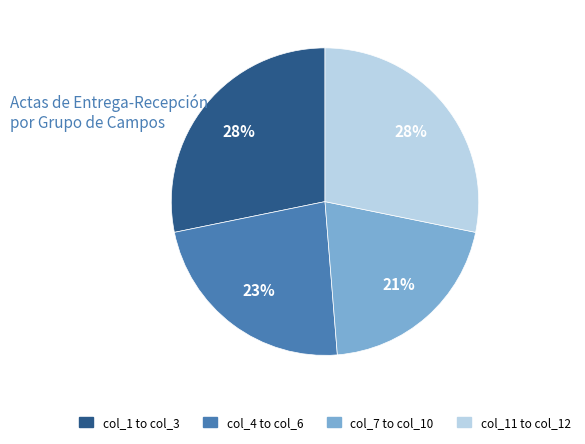

To the nearest percent, what is the average slice percentage?

25%